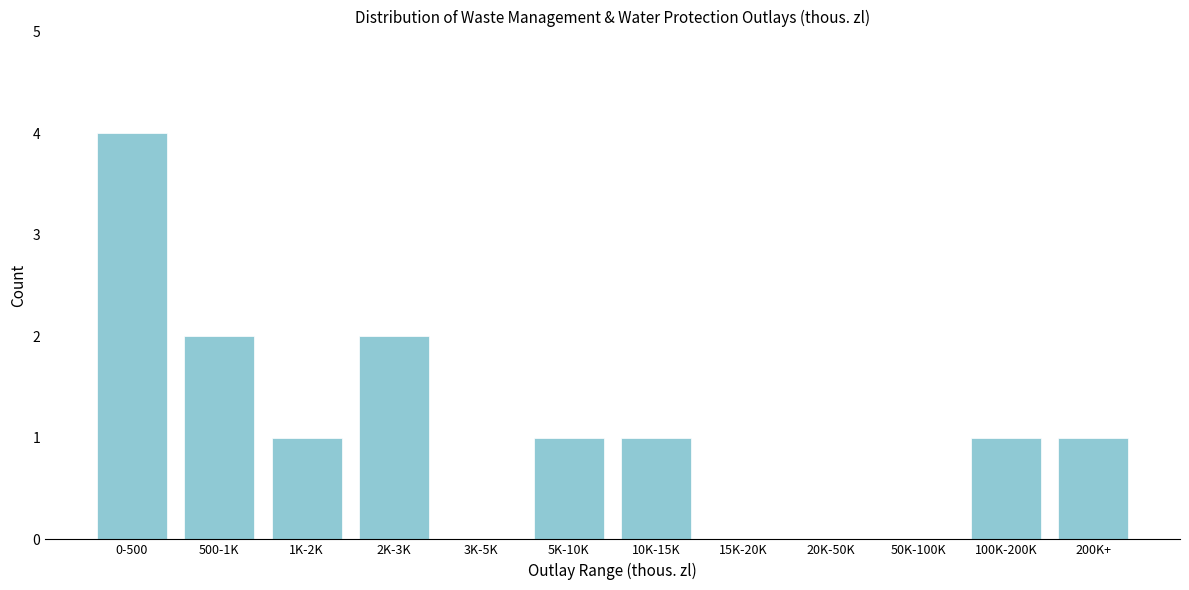

Reading left to right, extract all data points from this chart.

0-500=4	500-1K=2	1K-2K=1	2K-3K=2	3K-5K=0	5K-10K=1	10K-15K=1	15K-20K=0	20K-50K=0	50K-100K=0	100K-200K=1	200K+=1